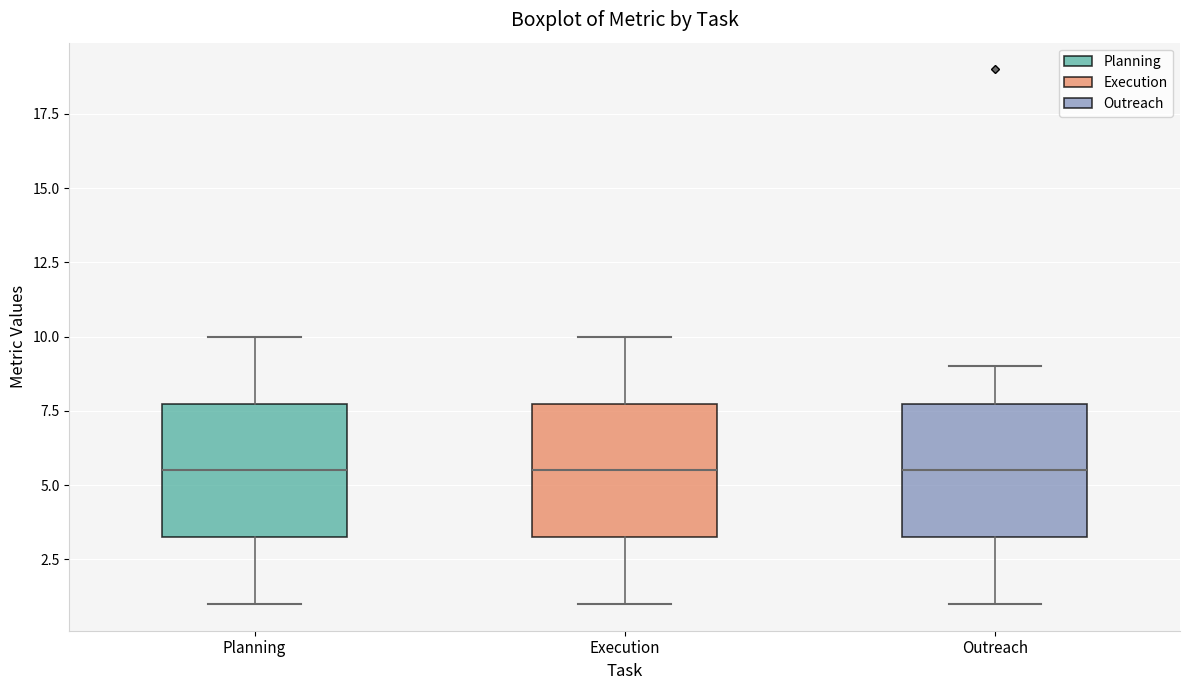

Reading left to right, transcribe this box plot: for each box, give where its median line is, the range the box spans, and where its two whiskers end, as read against the y-axis. The values are not printed on the chart, so give them approximately, as read against the axis.

Planning: median 5.5, box 3.5 to 8.0, whiskers 1.0 to 10.0
Execution: median 5.5, box 3.5 to 8.0, whiskers 1.0 to 10.0
Outreach: median 5.5, box 3.5 to 8.0, whiskers 1.0 to 9.0